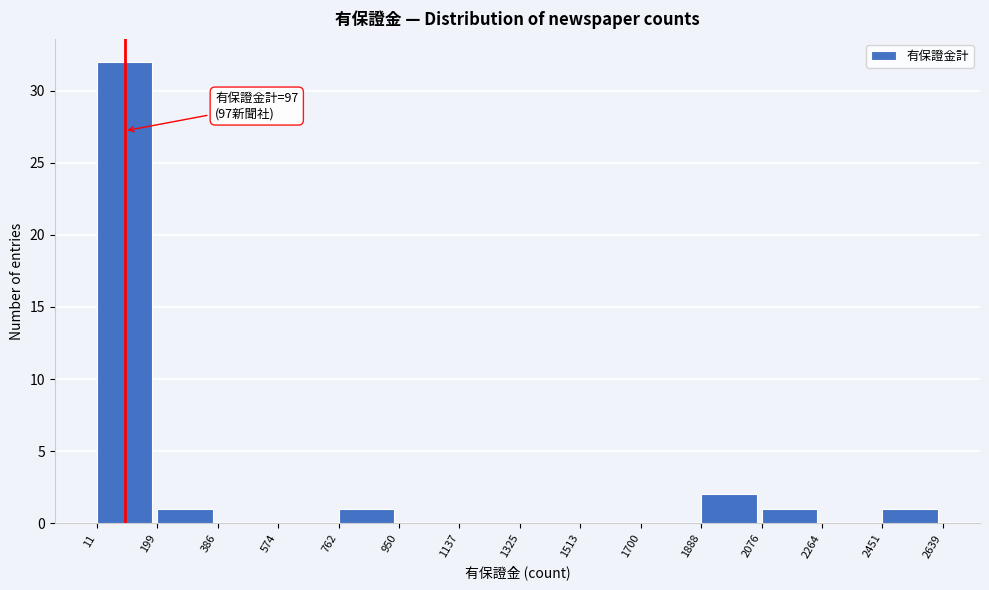

Which range on the x-axis has the tallest bar?

11 to 199